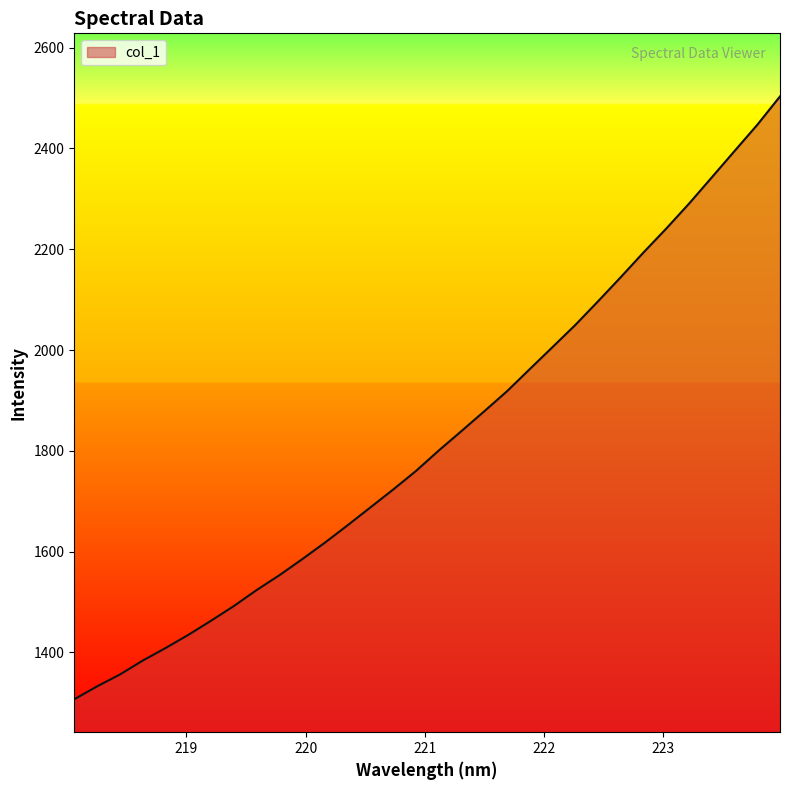

How many series are shown in this chart?

1